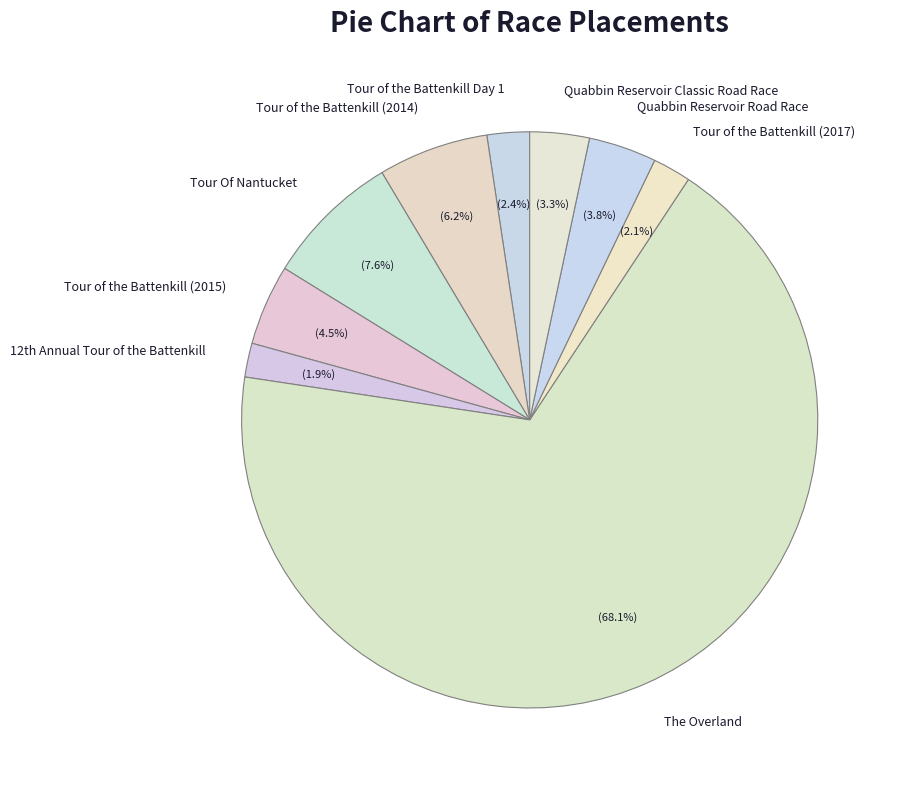

To the nearest percent, what is the difference between the largest and smallest slice percentages?

66%